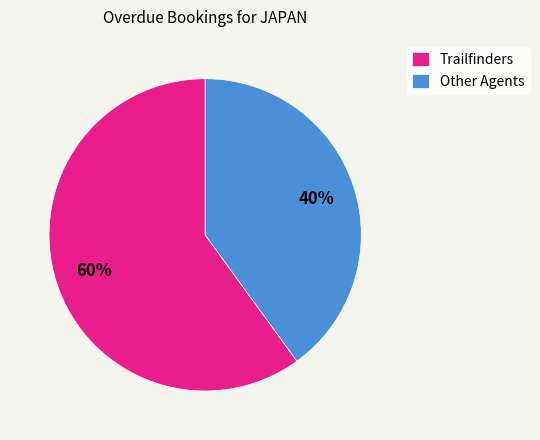

What is the smallest slice in the pie chart?

Other Agents